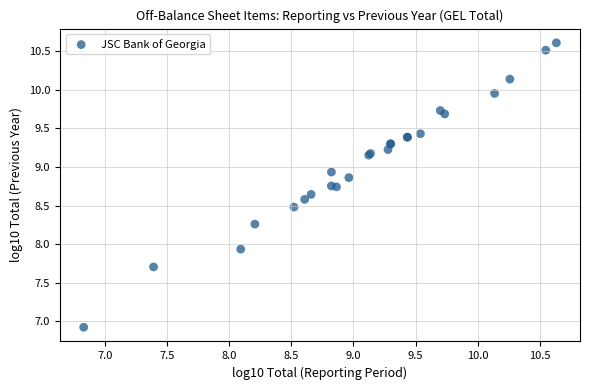

What Y value in the scatter plot is closest to 8?

7.9